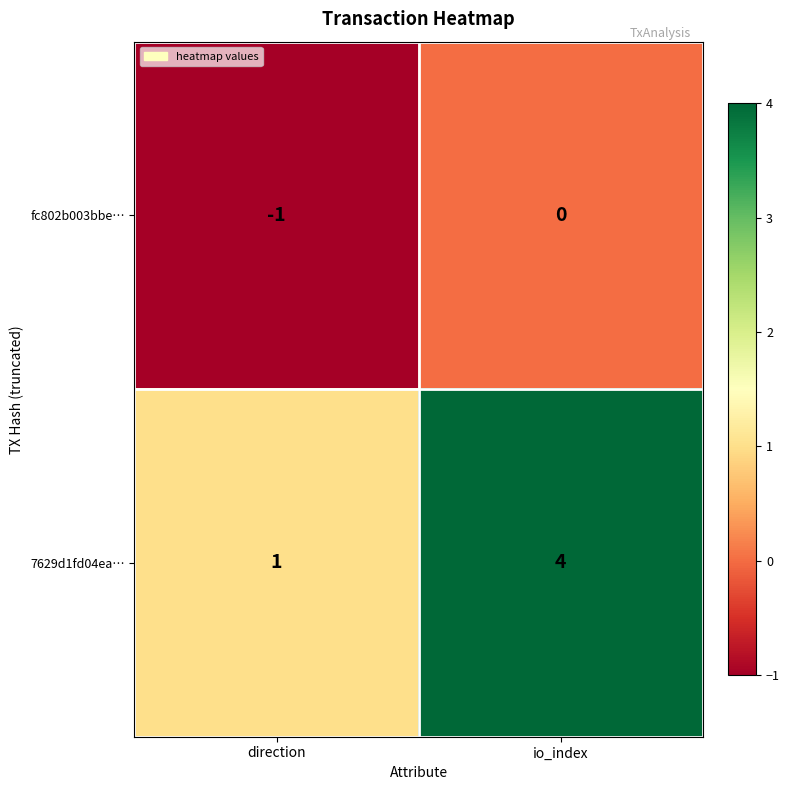

What is the difference between the 7629d1fd04ea… values at io_index and direction?

3